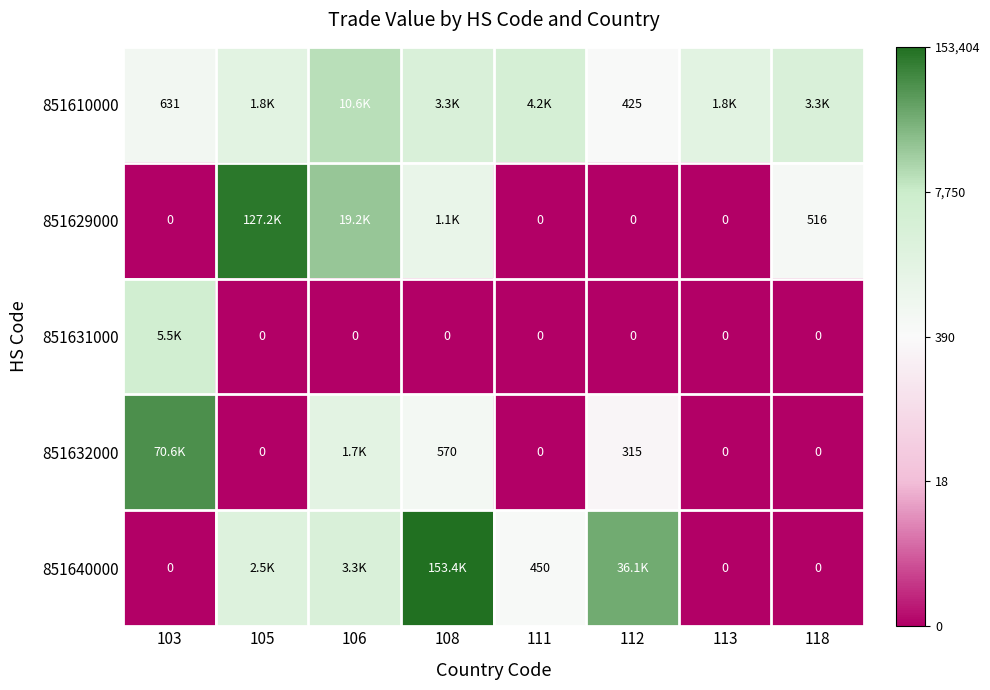

List the series in order of their peak value, lowest first.

851631000, 851610000, 851632000, 851629000, 851640000